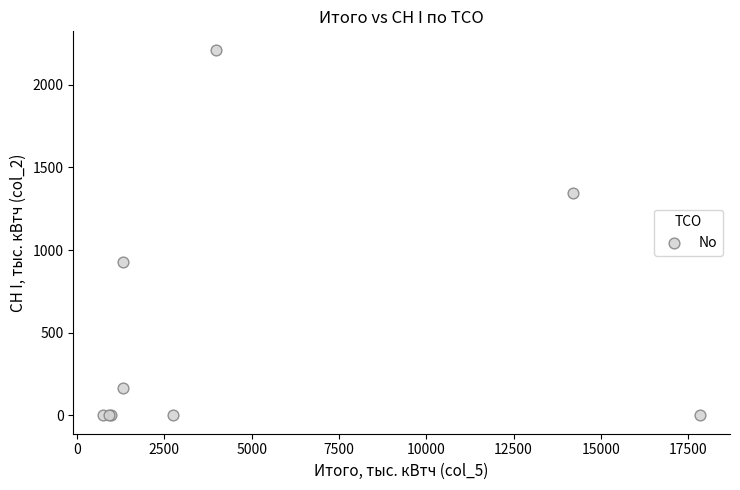

What Y value in the scatter plot is closest to 1105?

929.0